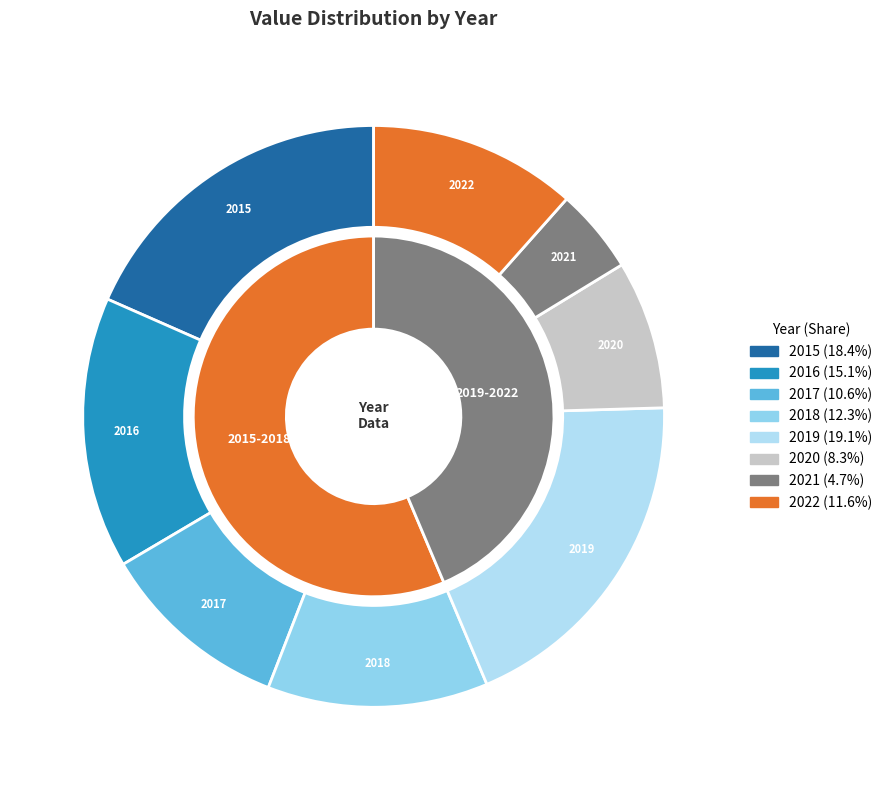

Which slice is the smallest?

2021